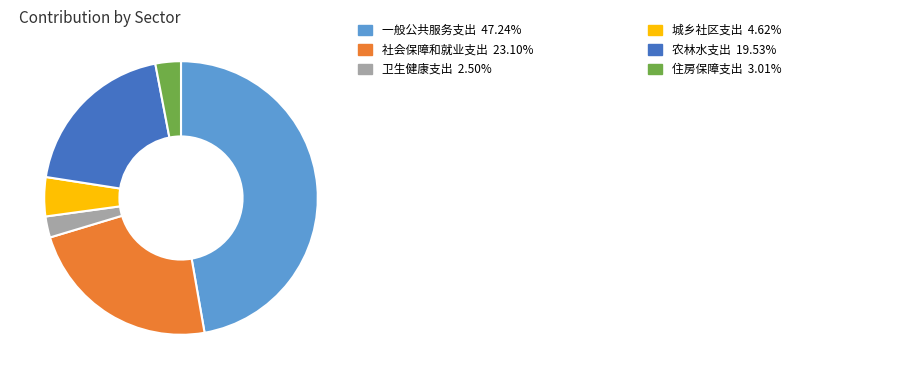

Is there a majority slice in this chart?

No